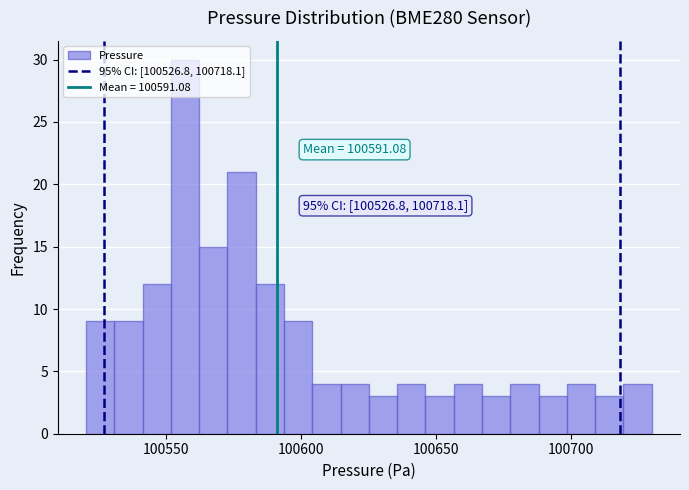

Around what value on the x-axis is the tallest bar? Give the approximate position of its centre, as read against the axis.

100555